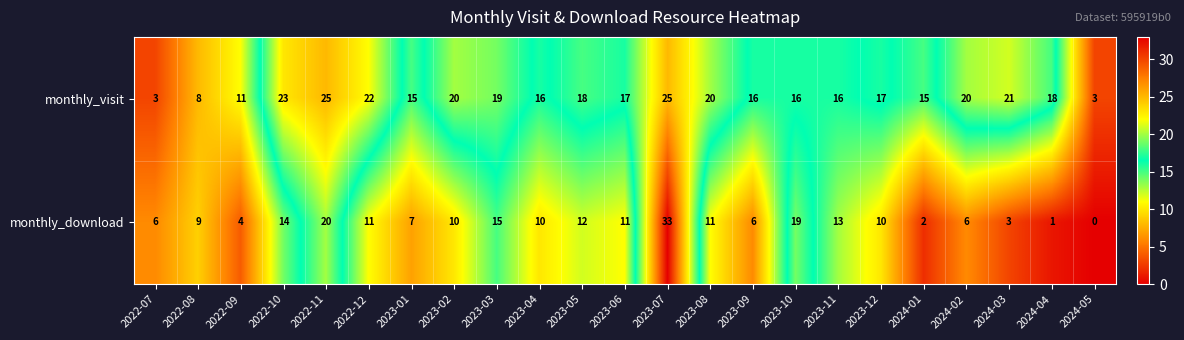

What value does the monthly_visit series have at 2023-11?

16